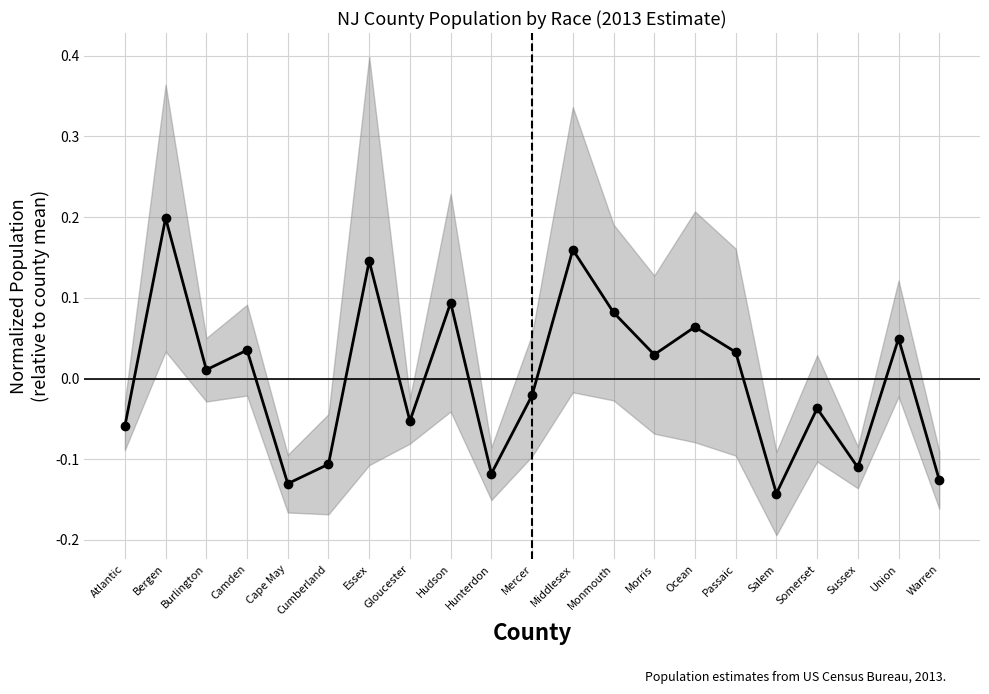

Where does the data first go above 0?

Bergen